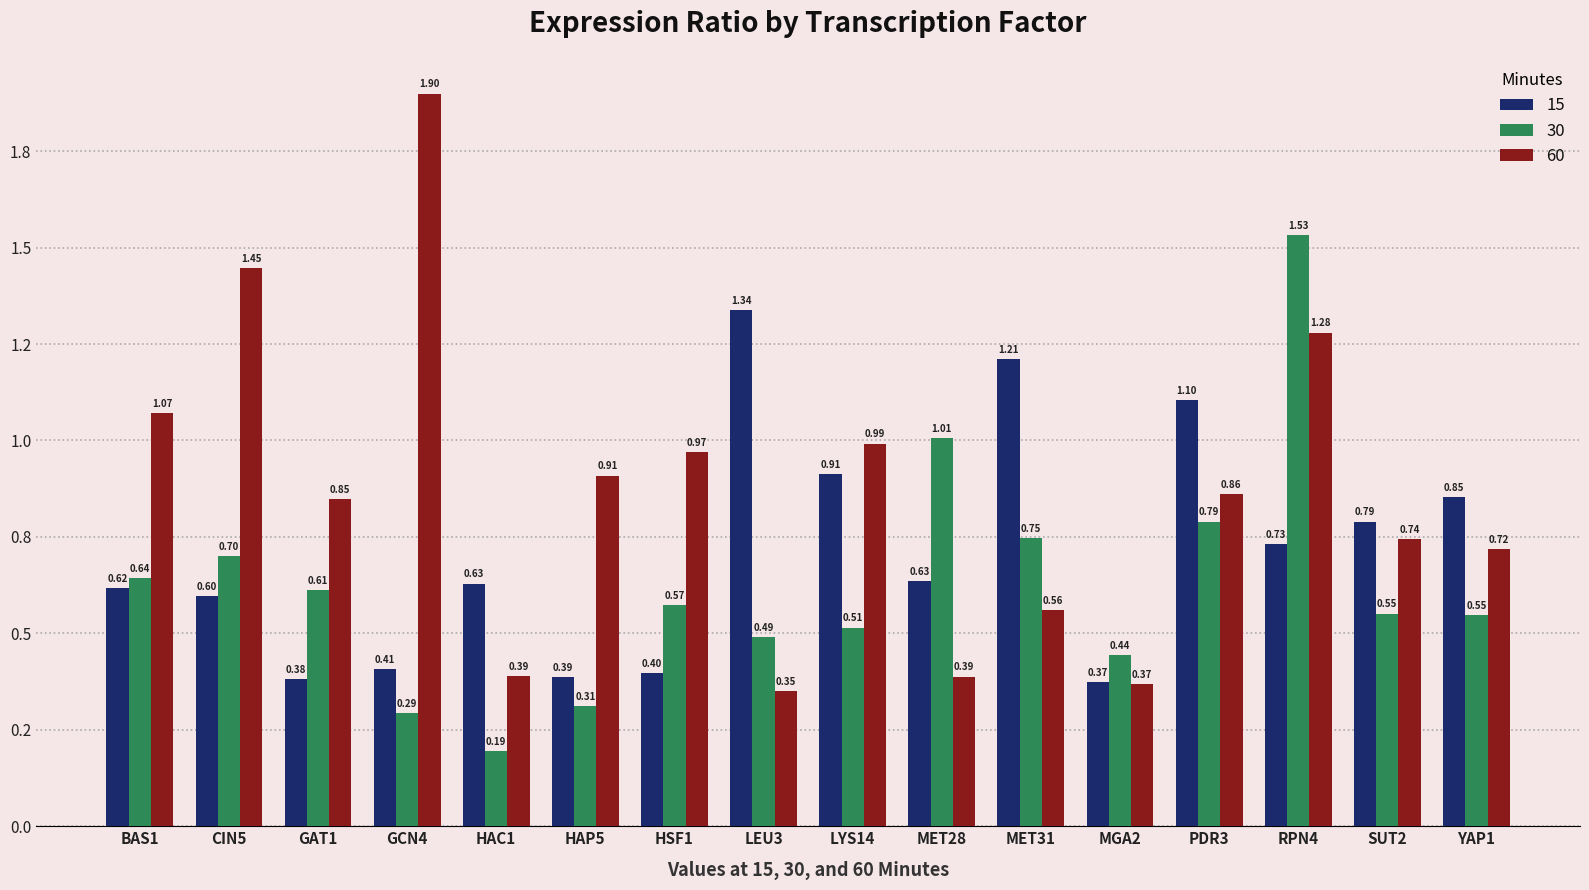

What is the difference between the maximum and minimum values in the 15 series?

1.0